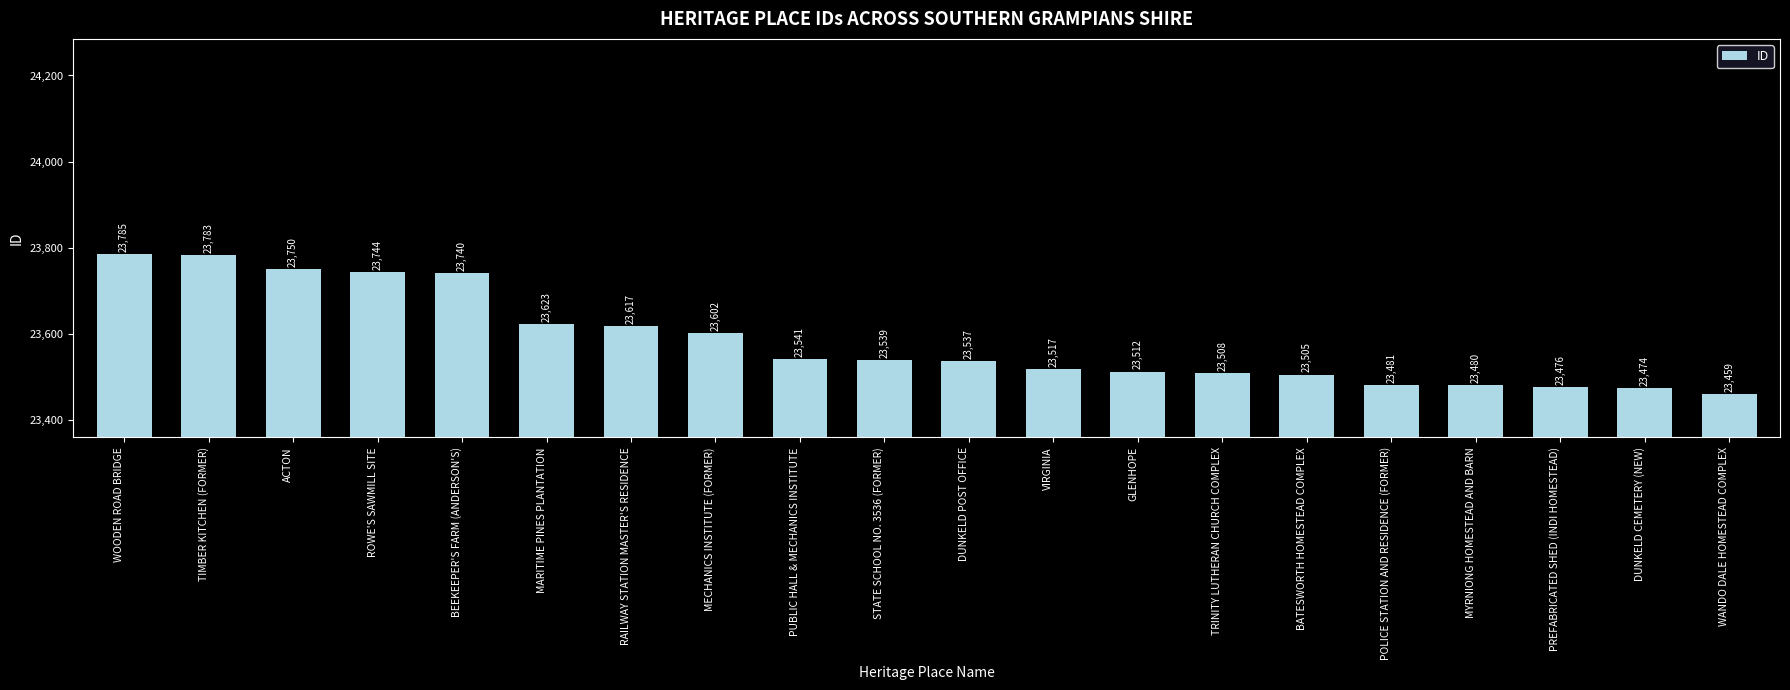

Reading left to right, extract all data points from this chart.

23785	23783	23750	23744	23740	23623	23617	23602	23541	23539	23537	23517	23512	23508	23505	23481	23480	23476	23474	23459